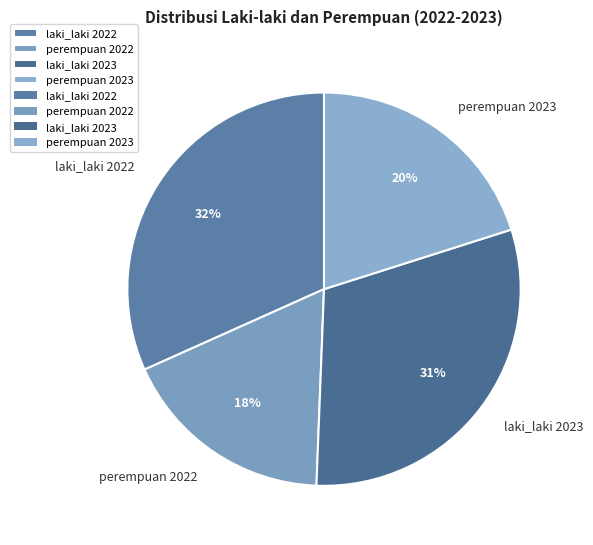

Rank the categories by value from highest to lowest.

laki_laki 2022, laki_laki 2023, perempuan 2023, perempuan 2022